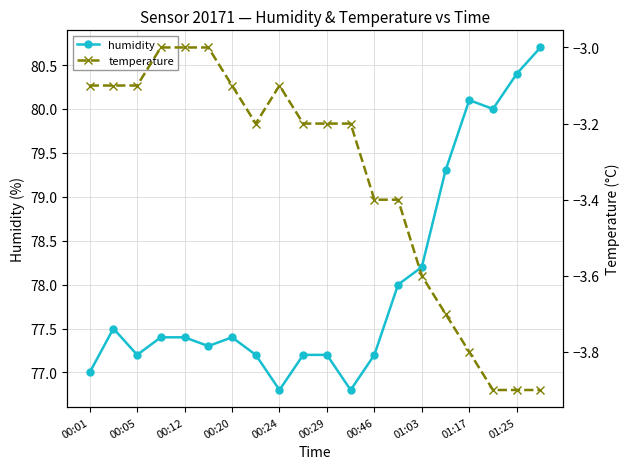

Is it true that temperature equals -1.7 at 00:01?

False